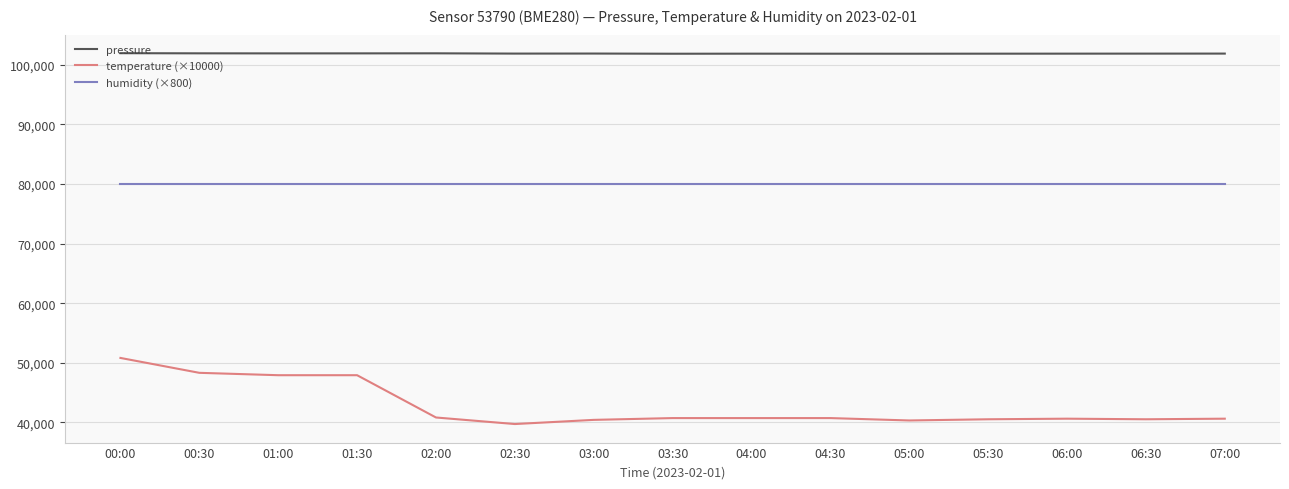

What is the total value across all series at 04:00?

222592.1